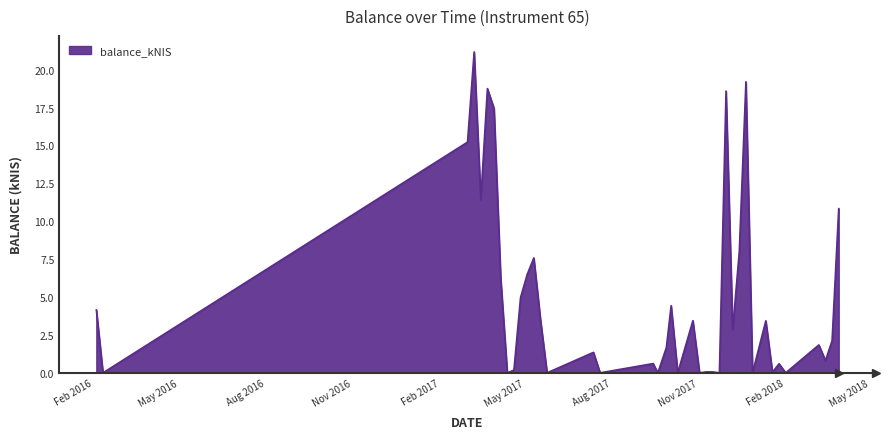

Does the chart display data point markers on the line(s)?

No